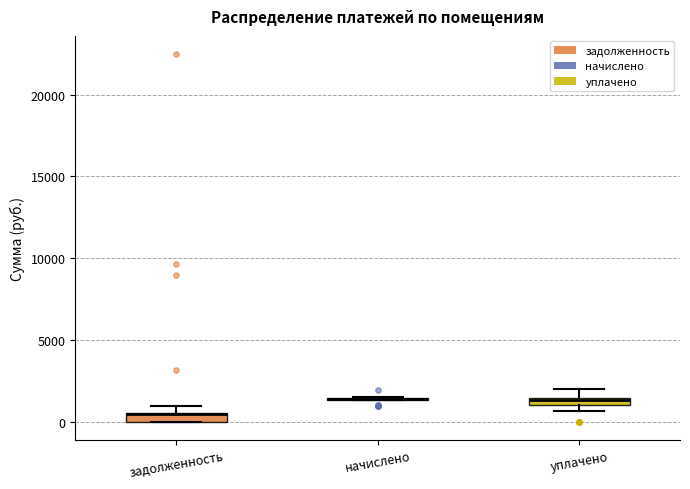

Where is the lower edge of the box for задолженность on the y-axis? The values are not printed on the chart, so give them approximately, as read against the axis.

0